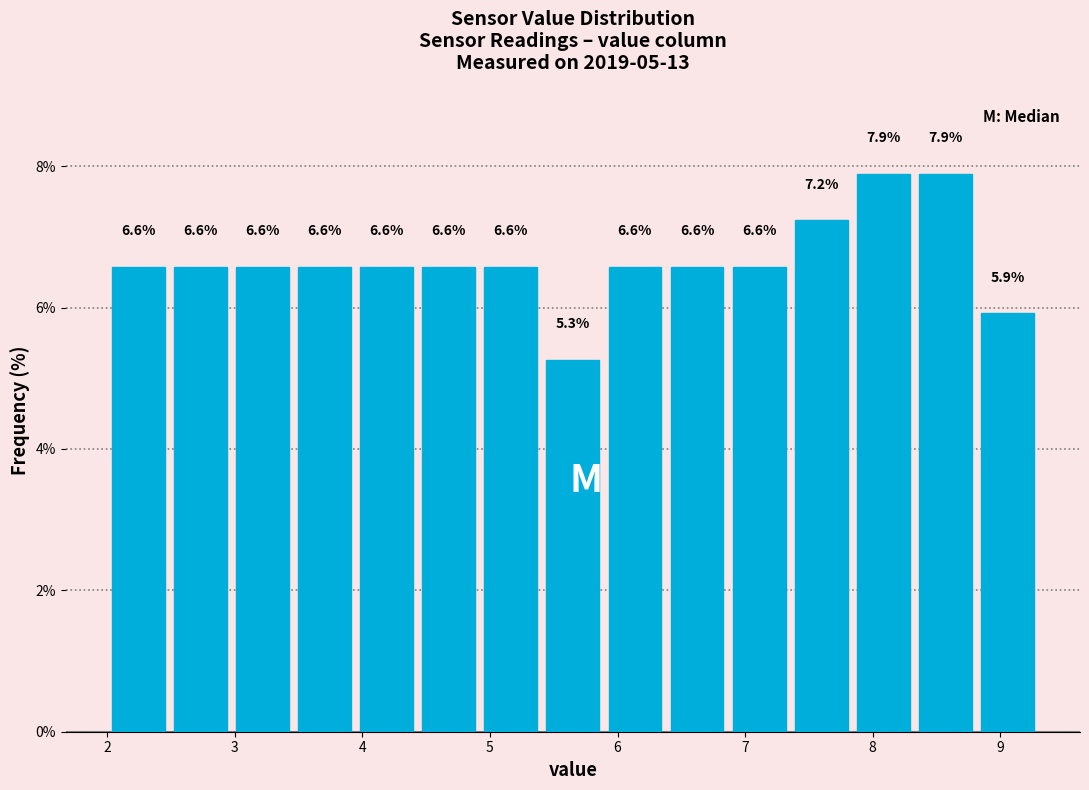

Reading left to right, list every bar in this chart as the range it spans on the x-axis followed by its height. The bar edges are not printed on the chart, so give them approximately, as read against the axis.

2.0 to 2.5: 6.6
2.5 to 3.0: 6.6
3.0 to 3.5: 6.6
3.5 to 3.9: 6.6
3.9 to 4.4: 6.6
4.4 to 4.9: 6.6
4.9 to 5.4: 6.6
5.4 to 5.9: 5.3
5.9 to 6.4: 6.6
6.4 to 6.9: 6.6
6.9 to 7.4: 6.6
7.4 to 7.8: 7.2
7.8 to 8.3: 7.9
8.3 to 8.8: 7.9
8.8 to 9.3: 5.9